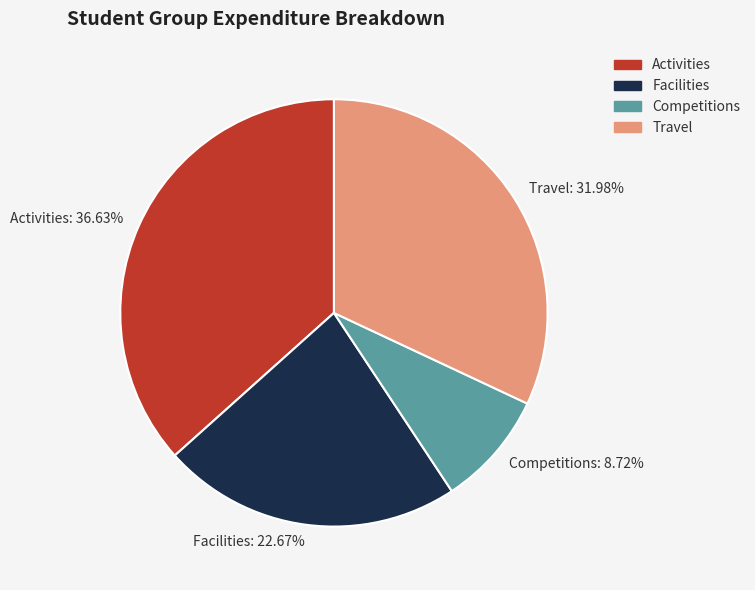

What percentage is the Competitions slice, to the nearest percent?

9%